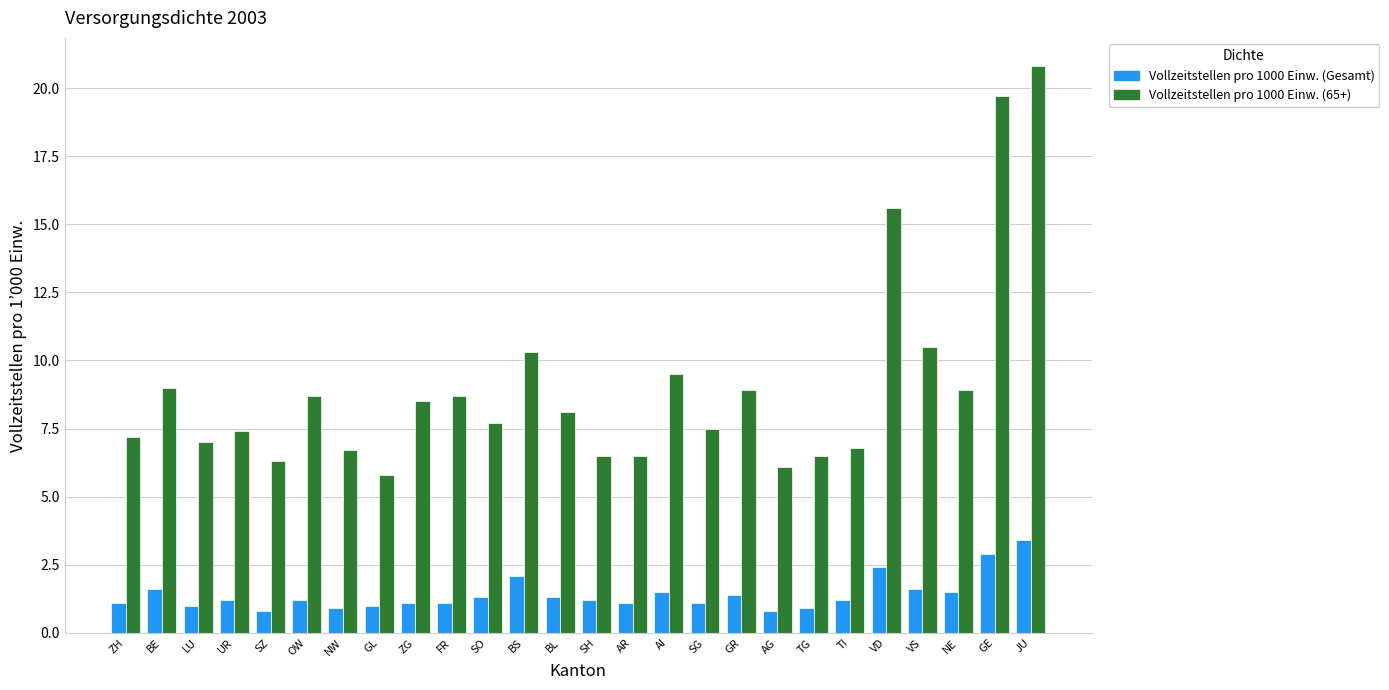

Reading left to right, list all the values displayed in this chart.

Vollzeitstellen pro 1000 Einw. (Gesamt): ZH=1.1	BE=1.6	LU=1.0	UR=1.2	SZ=0.8	OW=1.2	NW=0.9	GL=1.0	ZG=1.1	FR=1.1	SO=1.3	BS=2.1	BL=1.3	SH=1.2	AR=1.1	AI=1.5	SG=1.1	GR=1.4	AG=0.8	TG=0.9	TI=1.2	VD=2.4	VS=1.6	NE=1.5	GE=2.9	JU=3.4
Vollzeitstellen pro 1000 Einw. (65+): ZH=7.2	BE=9.0	LU=7.0	UR=7.4	SZ=6.3	OW=8.7	NW=6.7	GL=5.8	ZG=8.5	FR=8.7	SO=7.7	BS=10.3	BL=8.1	SH=6.5	AR=6.5	AI=9.5	SG=7.5	GR=8.9	AG=6.1	TG=6.5	TI=6.8	VD=15.6	VS=10.5	NE=8.9	GE=19.7	JU=20.8